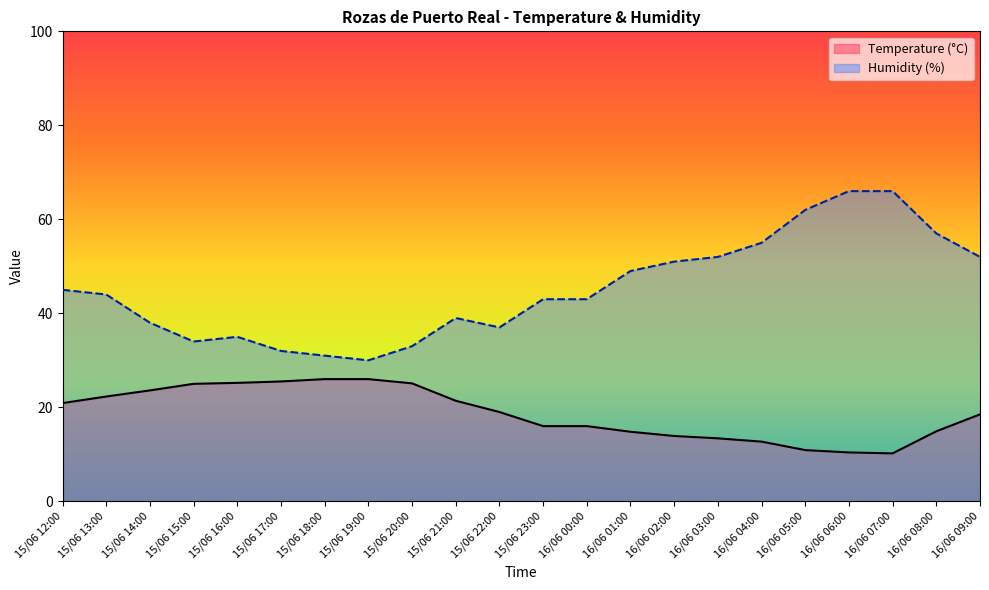

How many lines are shown in the chart?

2